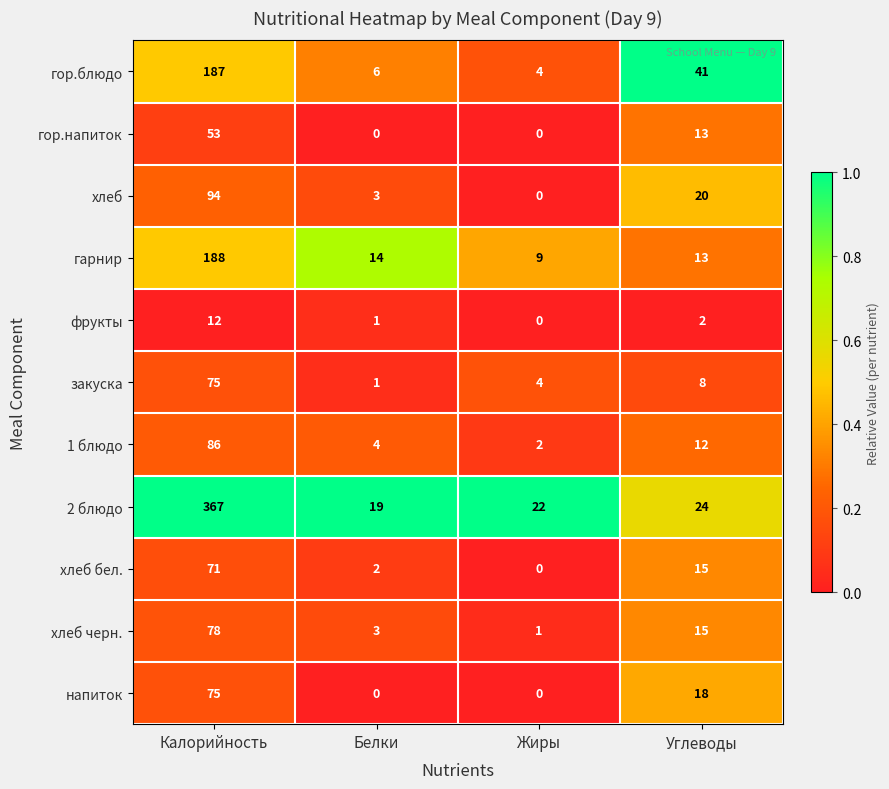

List the labels in order of гарнир value, largest first.

Калорийность, Белки, Углеводы, Жиры